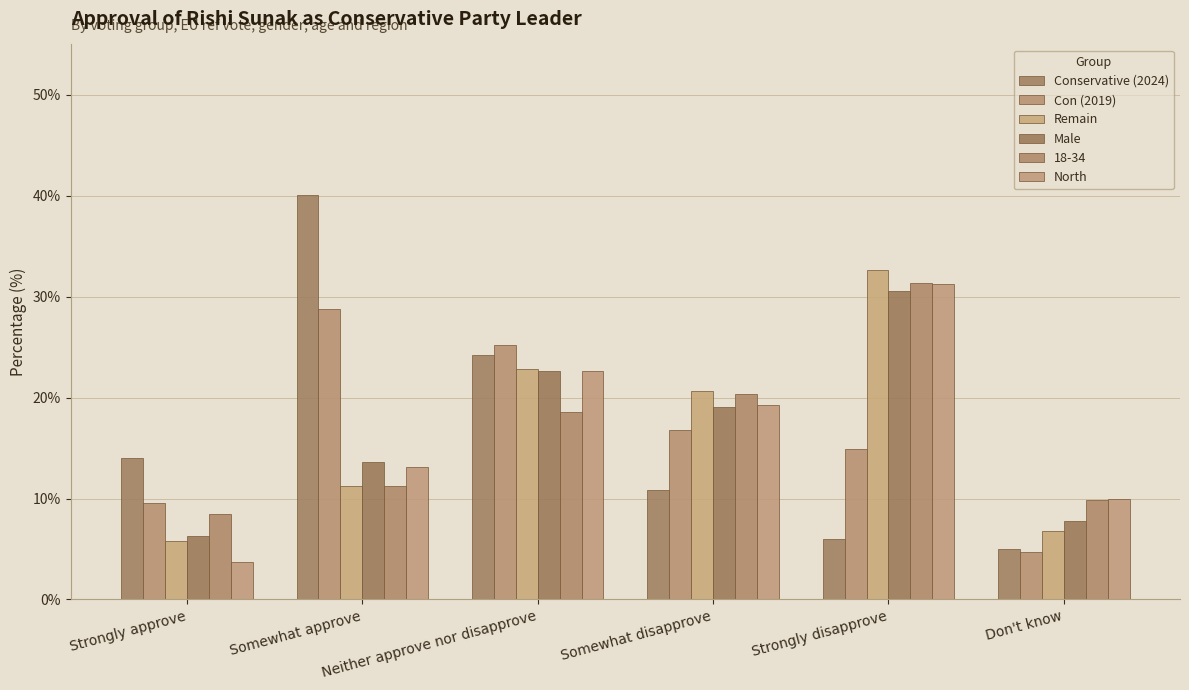

At which label does Remain first exceed 20?

Neither approve nor disapprove